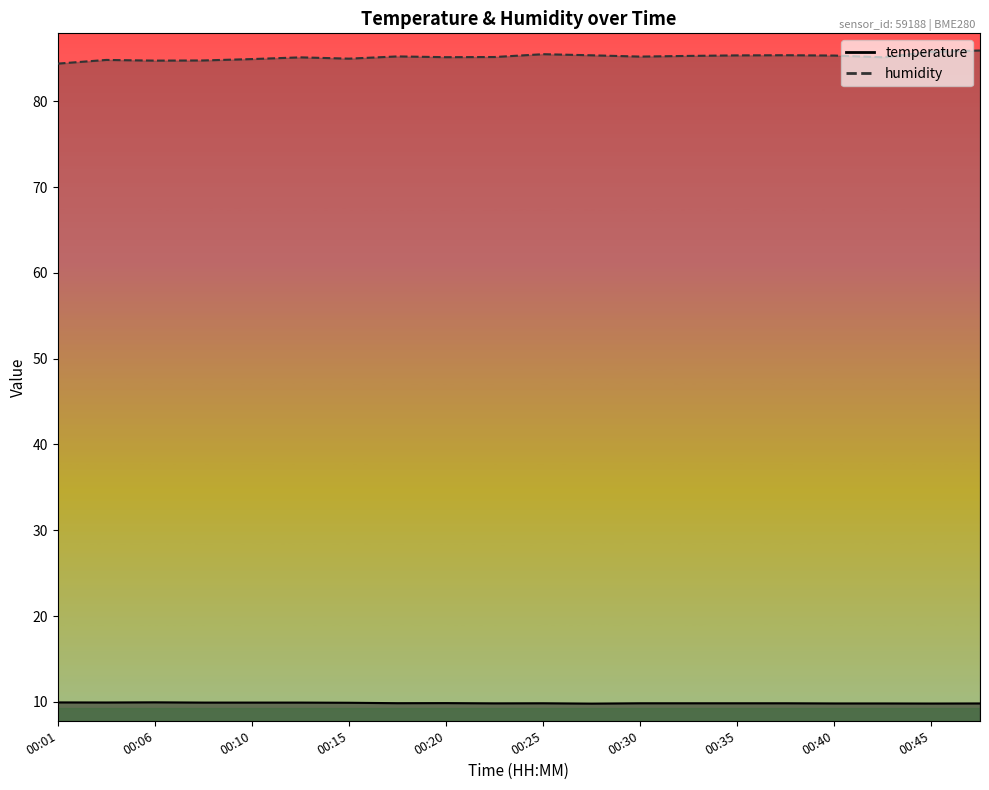

What is the spread (max minus min) of values at 00:03?

74.9